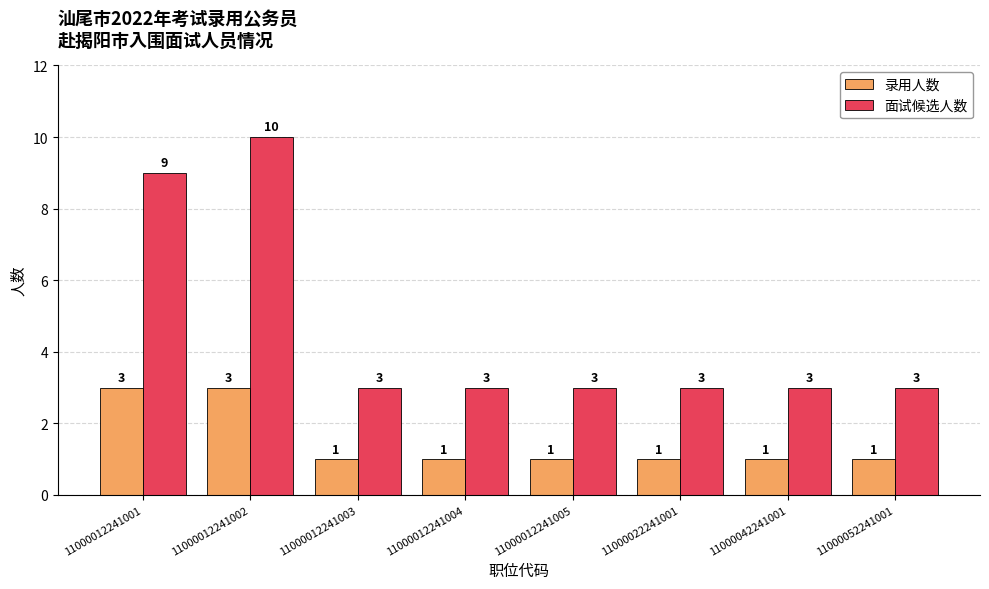

What is the average value of the 录用人数 series?

2